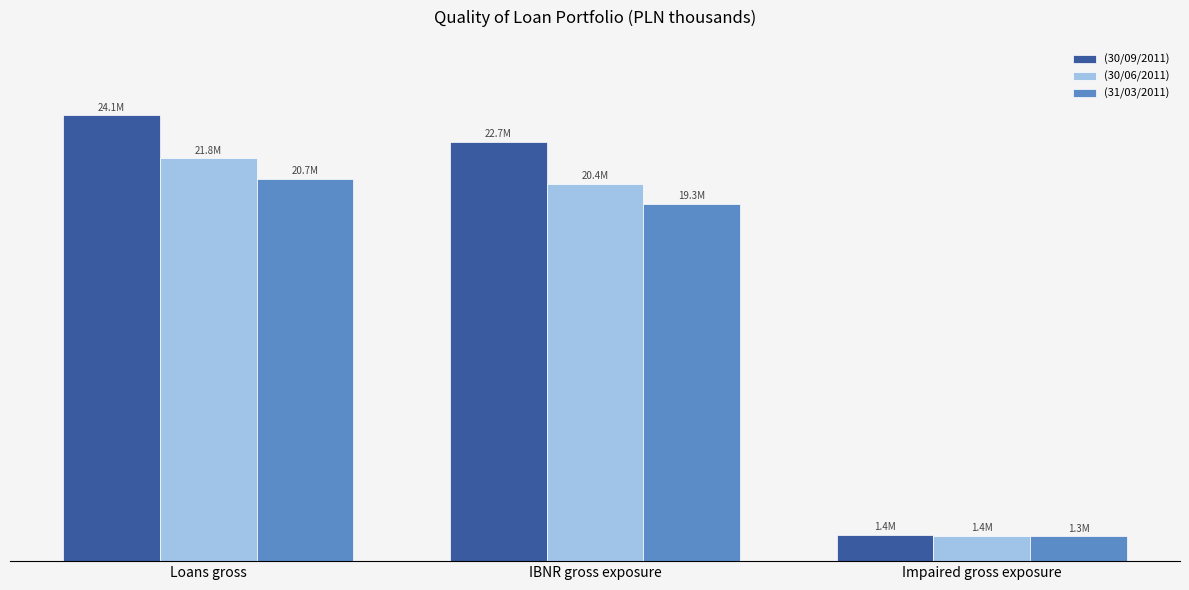

What are all the series names shown in the legend?

(30/09/2011), (30/06/2011), (31/03/2011)